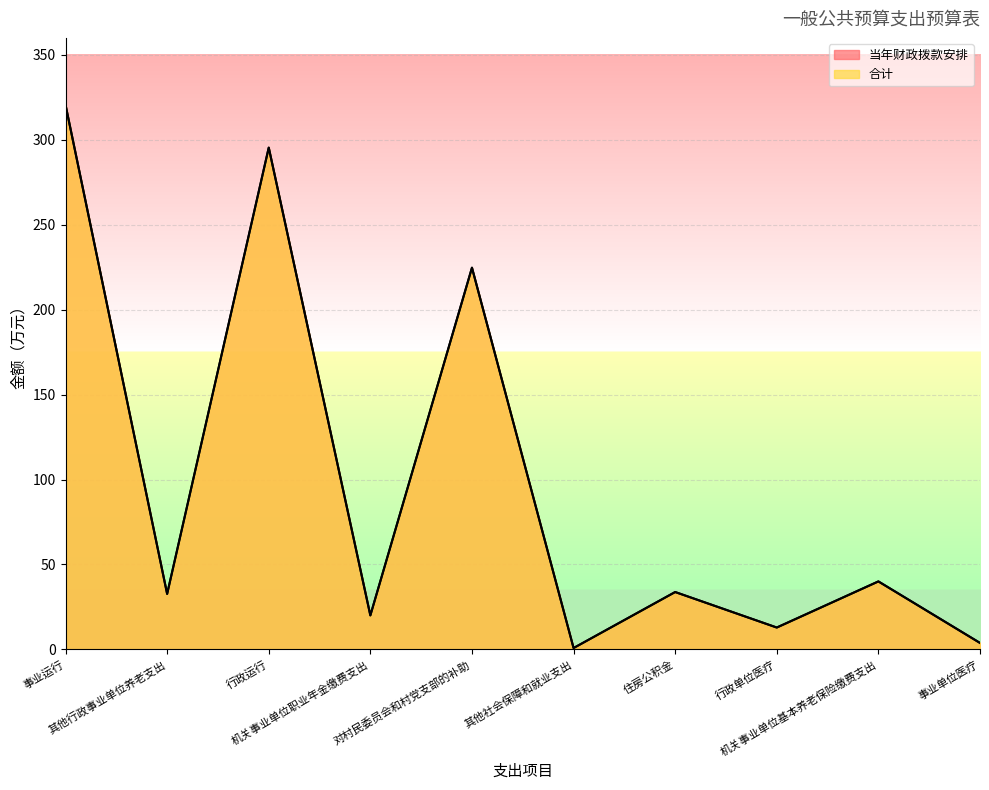

Is the value of 合计 at 其他社会保障和就业支出 greater than the value of 当年财政拨款安排 at 行政运行?

No